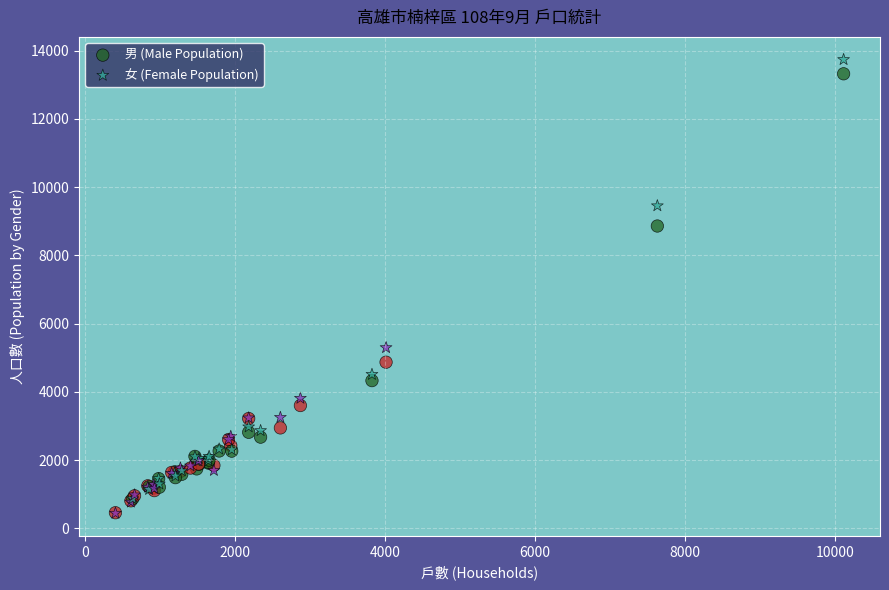

In the 男 (Male Population) series, what Y value is closest to 6891?

8862